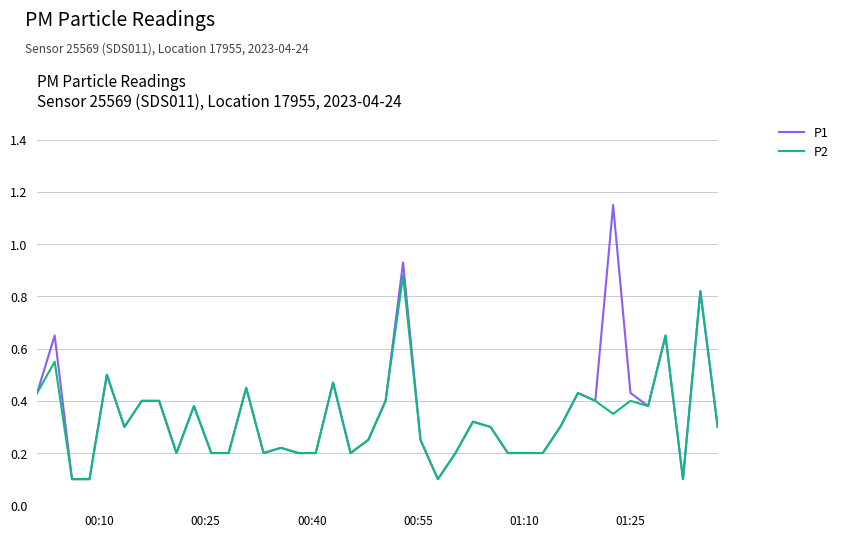

Which series has the largest range (max minus min)?

P1